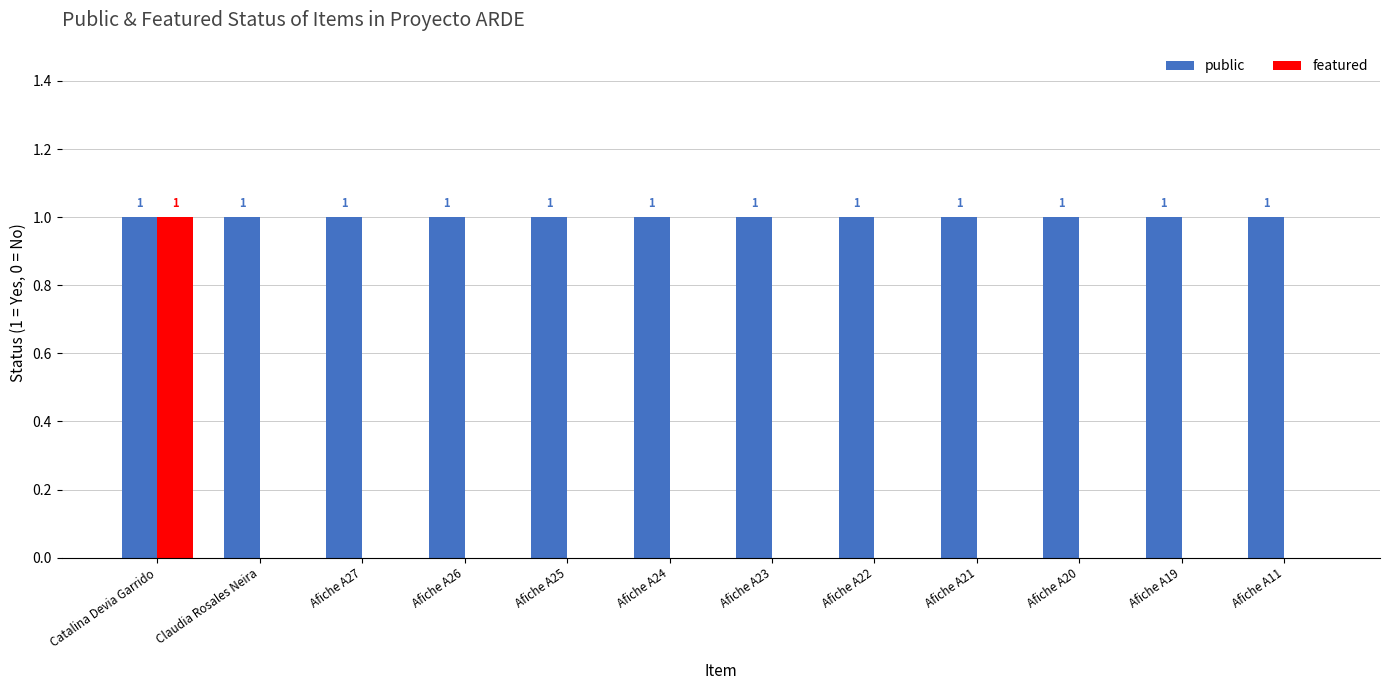

At which category is the sum across all series the highest?

Catalina Devia Garrido